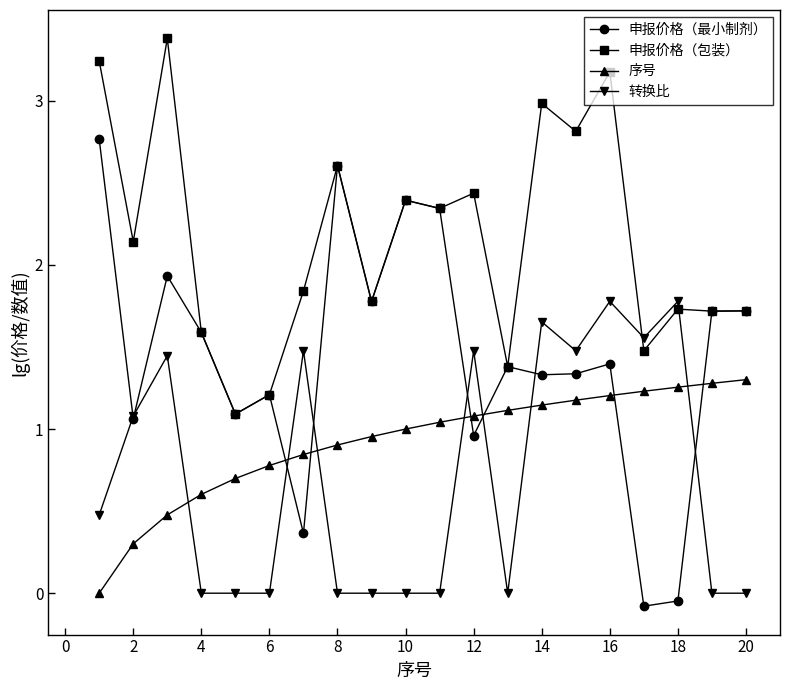

Rank the series by their maximum value, from lowest to highest.

序号, 转换比, 申报价格（最小制剂）, 申报价格（包装）